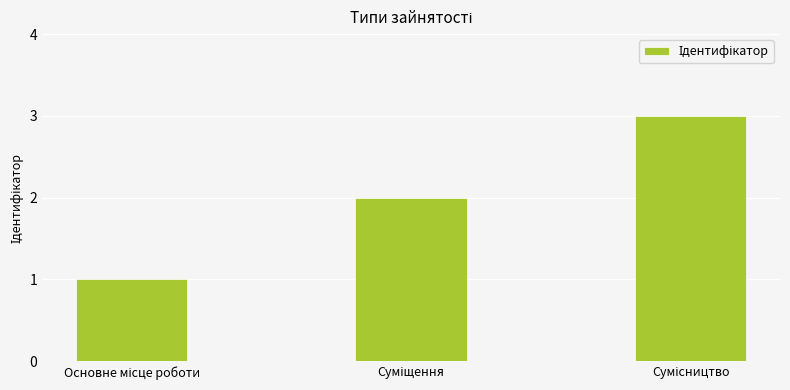

Does the chart contain stacked bars?

No